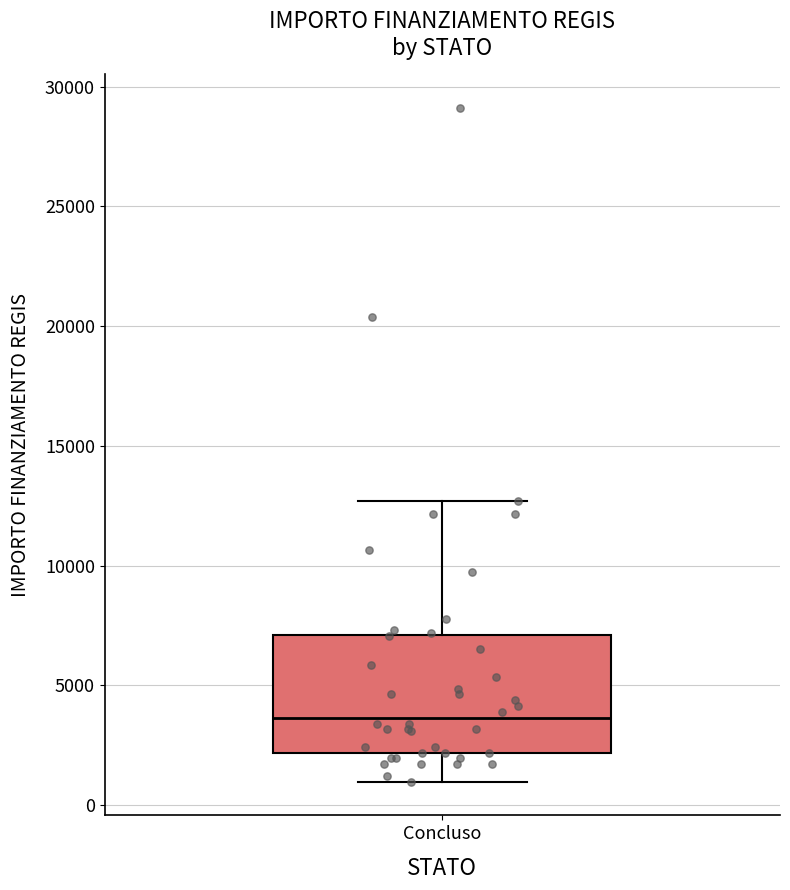

Where is the upper edge of the box for Concluso on the y-axis? The values are not printed on the chart, so give them approximately, as read against the axis.

7000